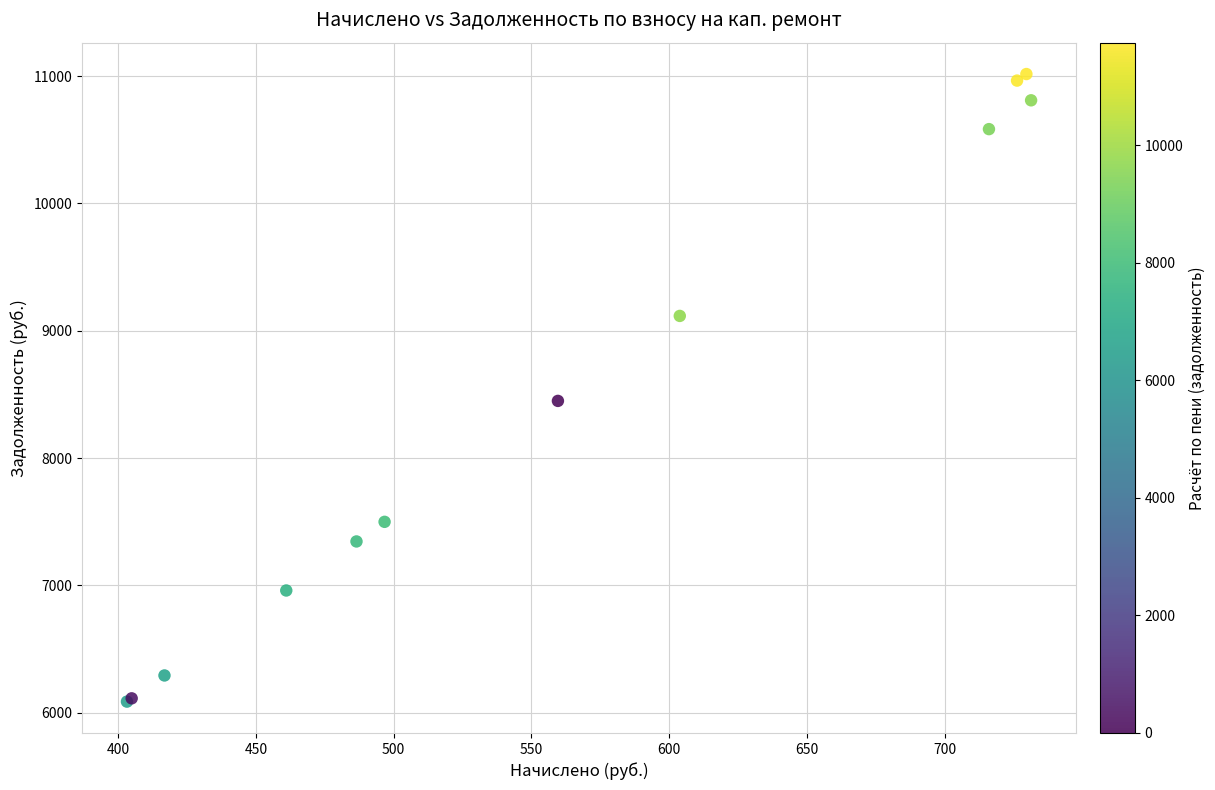

What Y value in the scatter plot is closest to 8551?

8448.7